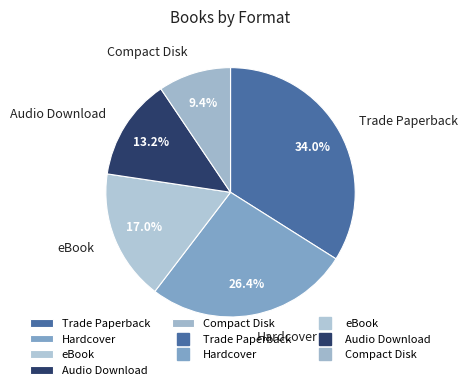

To the nearest percent, what is the combined percentage of Trade Paperback and Audio Download?

47%